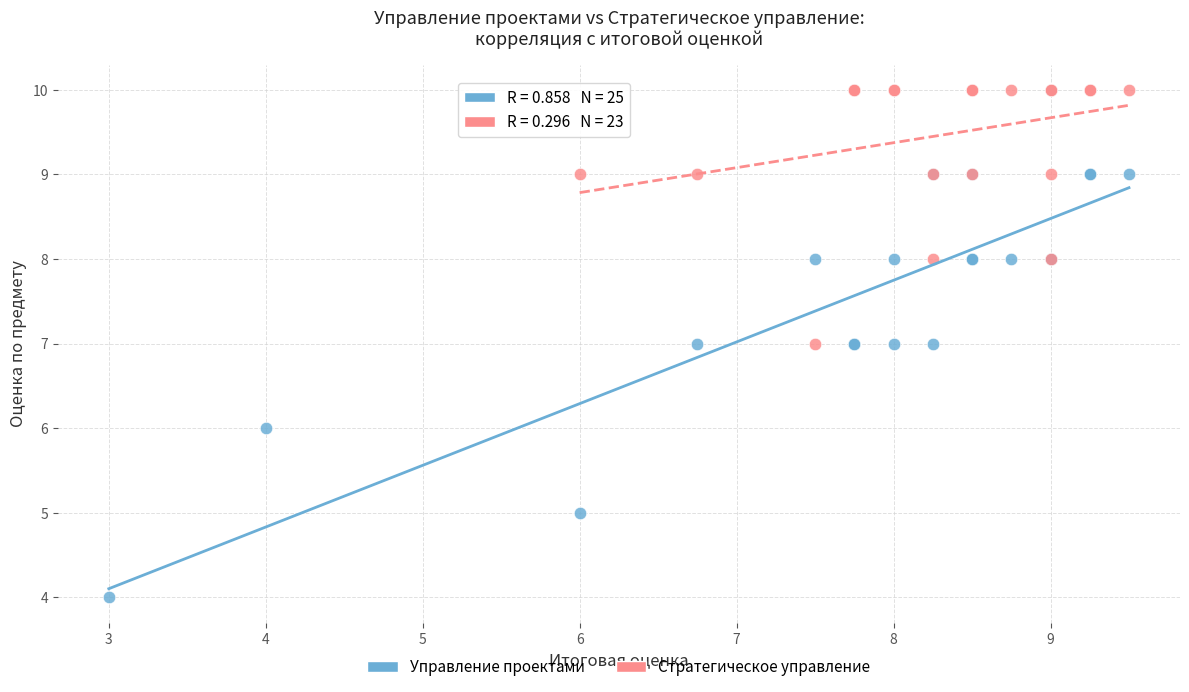

Which series has the widest spread of Y values?

Управление проектами